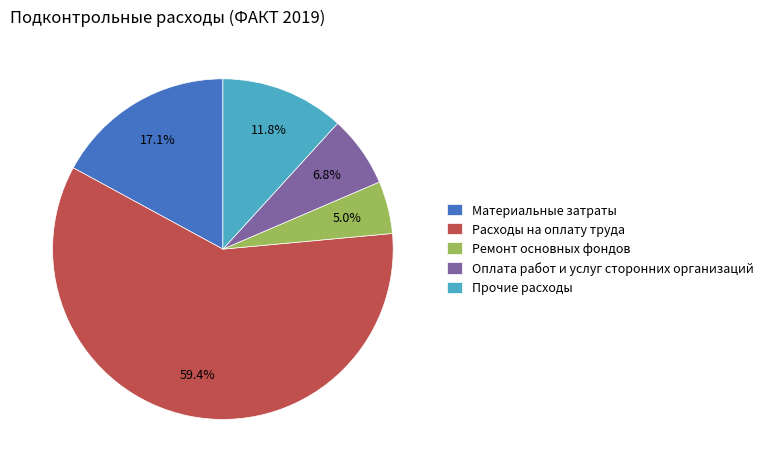

The Оплата работ и услуг сторонних организаций slice represents 7% of the pie. True or false?

True